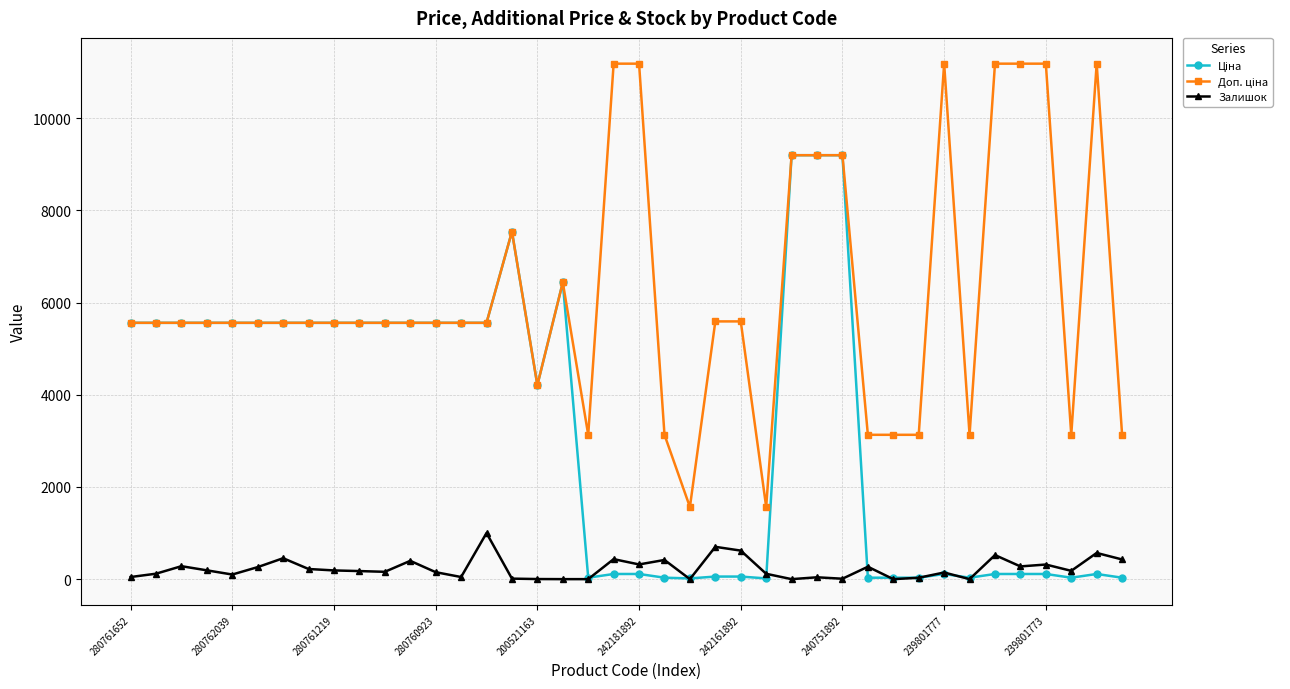

At how many categories does at least one series exceed 3710?

30